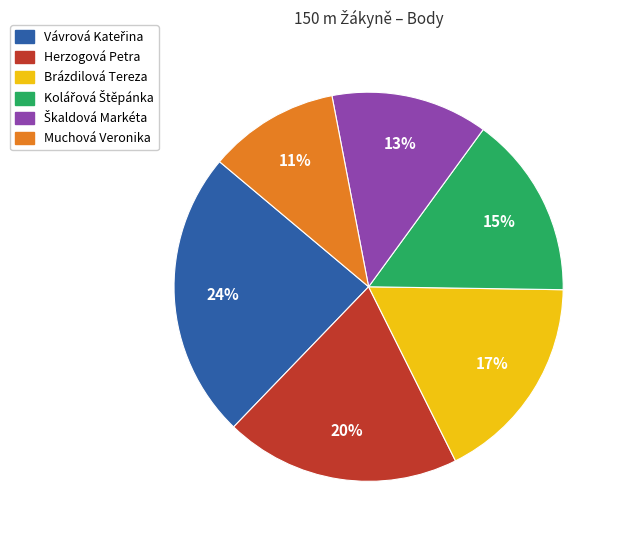

To the nearest percent, what is the difference between the largest and smallest slice percentages?

13%